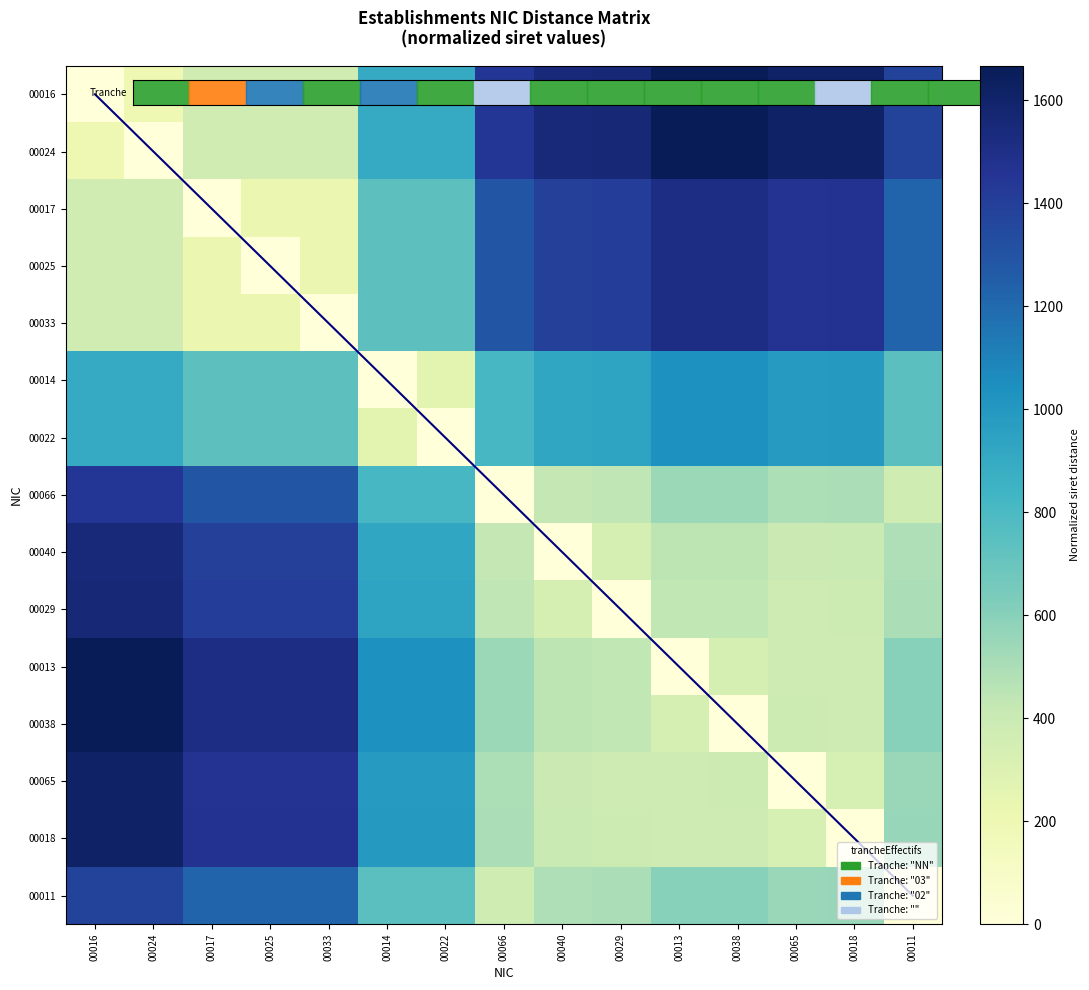

List the labels in order of 00038 value, smallest first.

00038, 00013, 00018, 00065, 00029, 00040, 00066, 00011, 00022, 00014, 00033, 00025, 00017, 00024, 00016